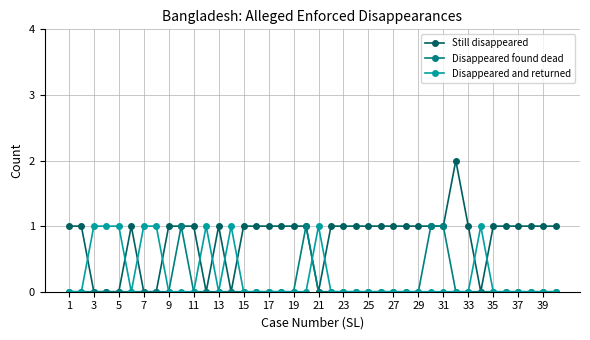

Rank the series by their average value, from lowest to highest.

Disappeared found dead, Disappeared and returned, Still disappeared